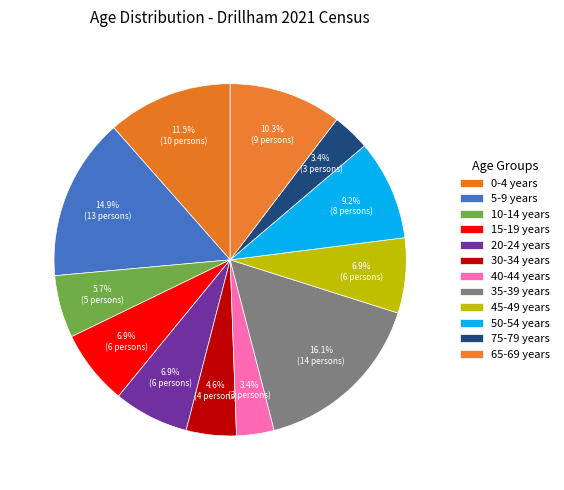

To the nearest percent, what percentage of the pie is 45-49 years?

7%